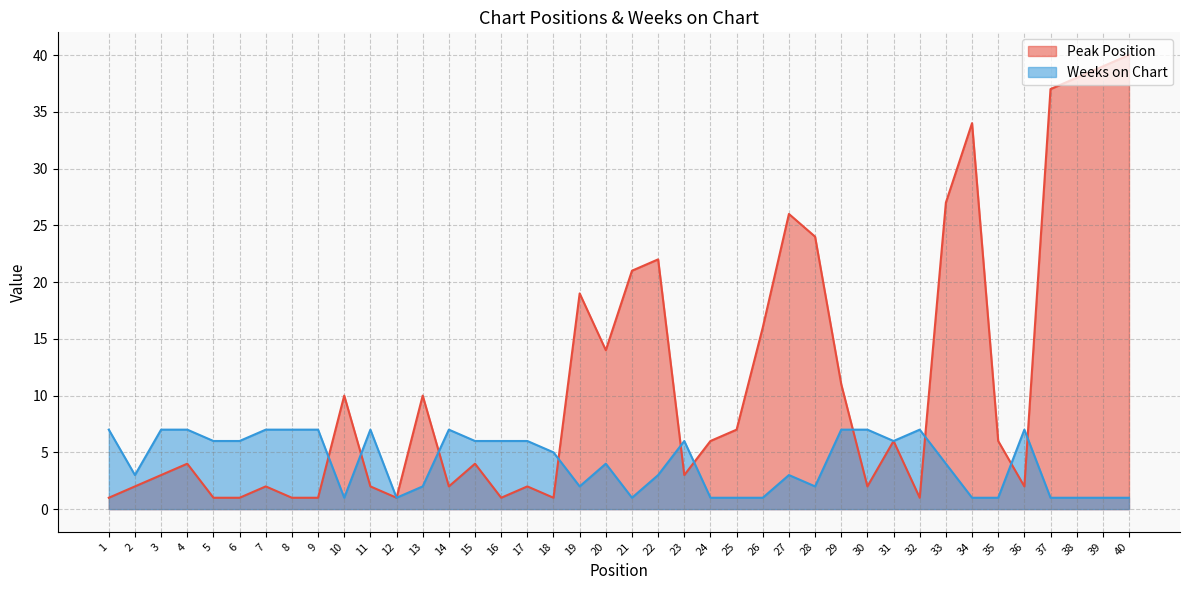

What is the value of the Peak Position point at the 8th from the left?

1